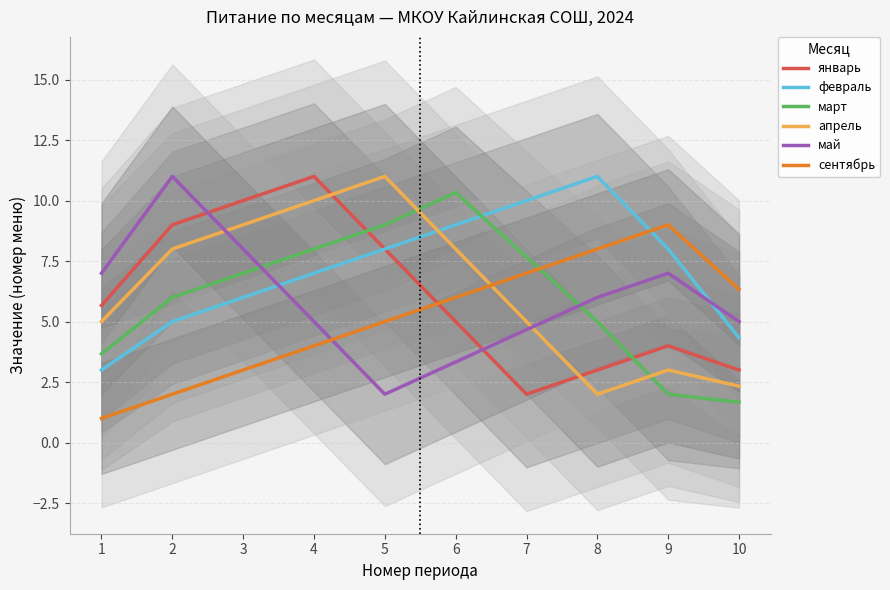

What is the total value across all series at 6?

41.7